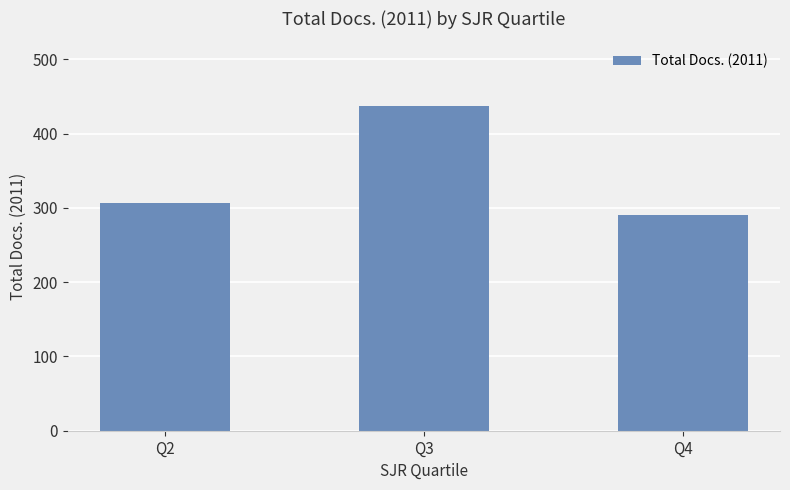

What is the change in value from Q2 to Q4?

-16